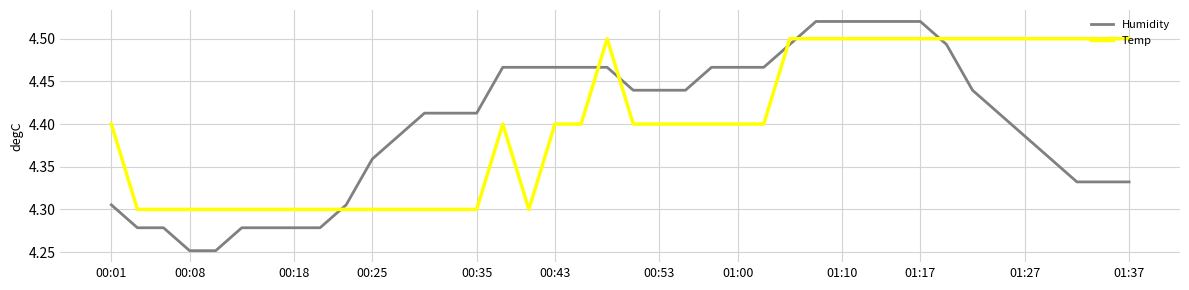

Which series has the widest spread of values?

Humidity